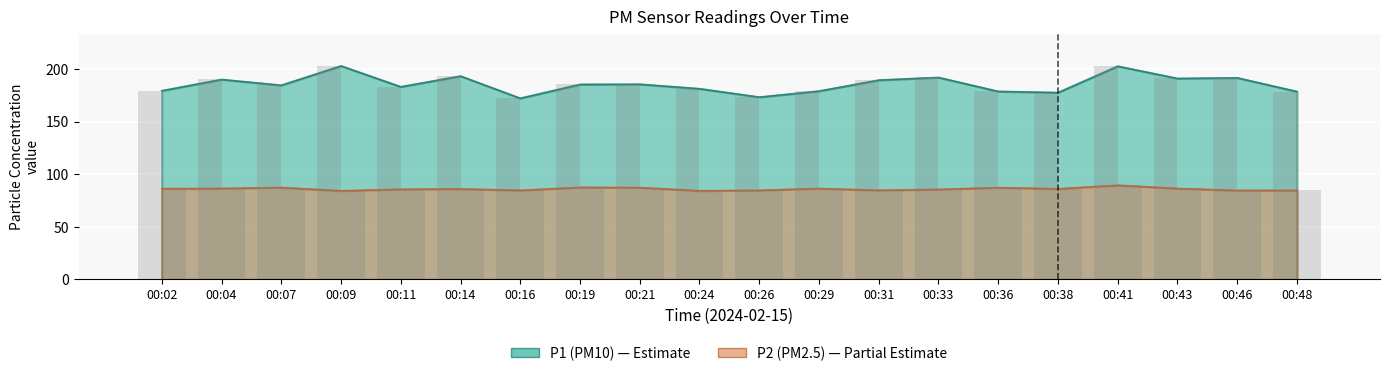

Reading left to right, extract all data points from this chart.

P1: 00:02=179.3	00:04=190.0	00:07=184.5	00:09=202.9	00:11=183.1	00:14=193.2	00:16=172.2	00:19=185.3	00:21=185.5	00:24=181.2	00:26=173.3	00:29=179.0	00:31=189.4	00:33=191.9	00:36=178.7	00:38=177.6	00:41=202.6	00:43=191.0	00:46=191.6	00:48=178.6
P2: 00:02=86.2	00:04=86.4	00:07=87.3	00:09=84.2	00:11=85.6	00:14=86.0	00:16=84.6	00:19=87.5	00:21=87.2	00:24=84.2	00:26=84.6	00:29=86.4	00:31=84.7	00:33=85.5	00:36=87.2	00:38=86.1	00:41=89.5	00:43=86.4	00:46=84.5	00:48=84.6